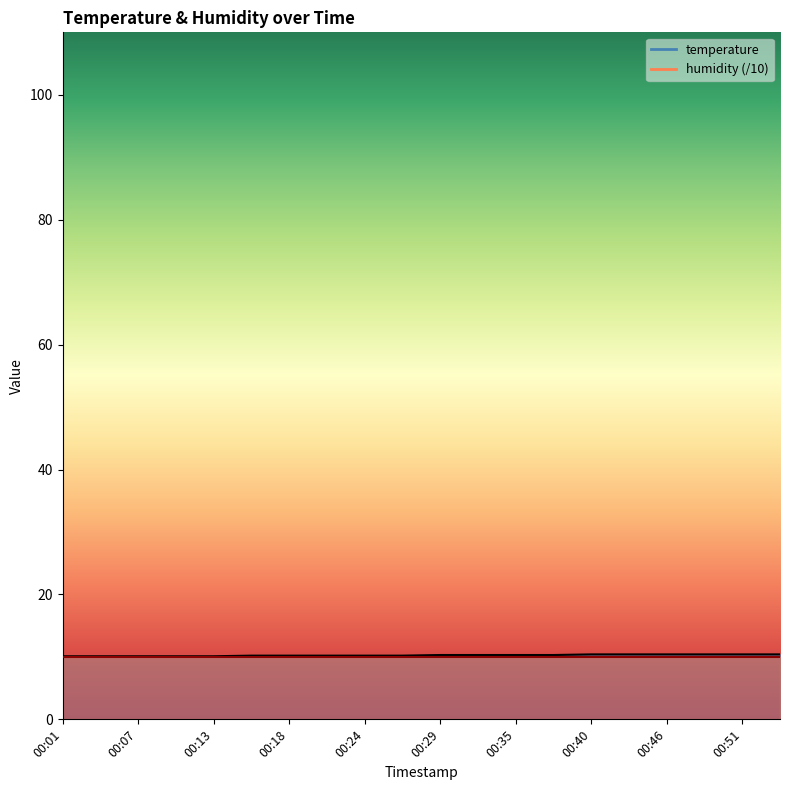

Reading left to right, what are all the values shown in this chart?

00:01=10.1	00:04=10.1	00:07=10.1	00:10=10.1	00:13=10.1	00:15=10.2	00:18=10.2	00:21=10.2	00:24=10.2	00:26=10.2	00:29=10.3	00:32=10.3	00:35=10.3	00:38=10.3	00:40=10.4	00:43=10.4	00:46=10.4	00:49=10.4	00:51=10.4	00:54=10.4